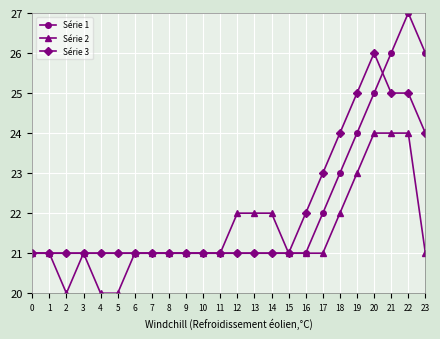

Reading left to right, list all the values displayed in this chart.

Série 1: 0=21	1=21	2=21	3=21	4=21	5=21	6=21	7=21	8=21	9=21	10=21	11=21	12=21	13=21	14=21	15=21	16=21	17=22	18=23	19=24	20=25	21=26	22=27	23=26
Série 2: 0=21	1=21	2=20	3=21	4=20	5=20	6=21	7=21	8=21	9=21	10=21	11=21	12=22	13=22	14=22	15=21	16=21	17=21	18=22	19=23	20=24	21=24	22=24	23=21
Série 3: 0=21	1=21	2=21	3=21	4=21	5=21	6=21	7=21	8=21	9=21	10=21	11=21	12=21	13=21	14=21	15=21	16=22	17=23	18=24	19=25	20=26	21=25	22=25	23=24